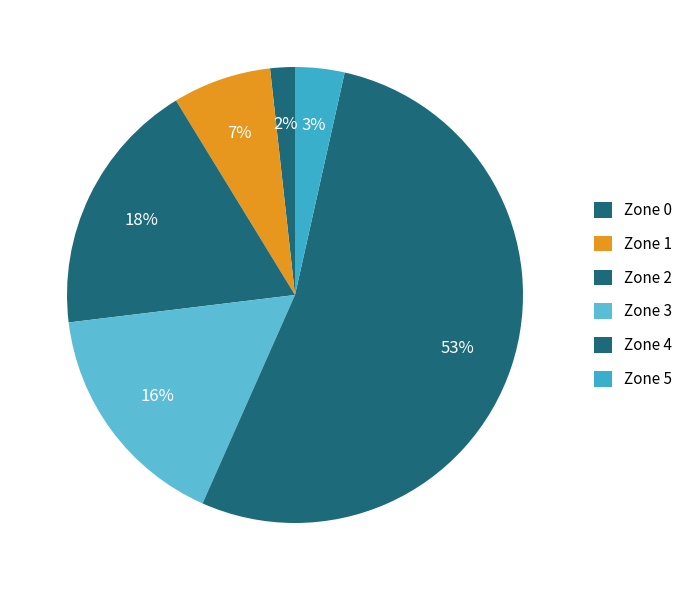

Rank the categories by value from highest to lowest.

Zone 4, Zone 2, Zone 3, Zone 1, Zone 5, Zone 0